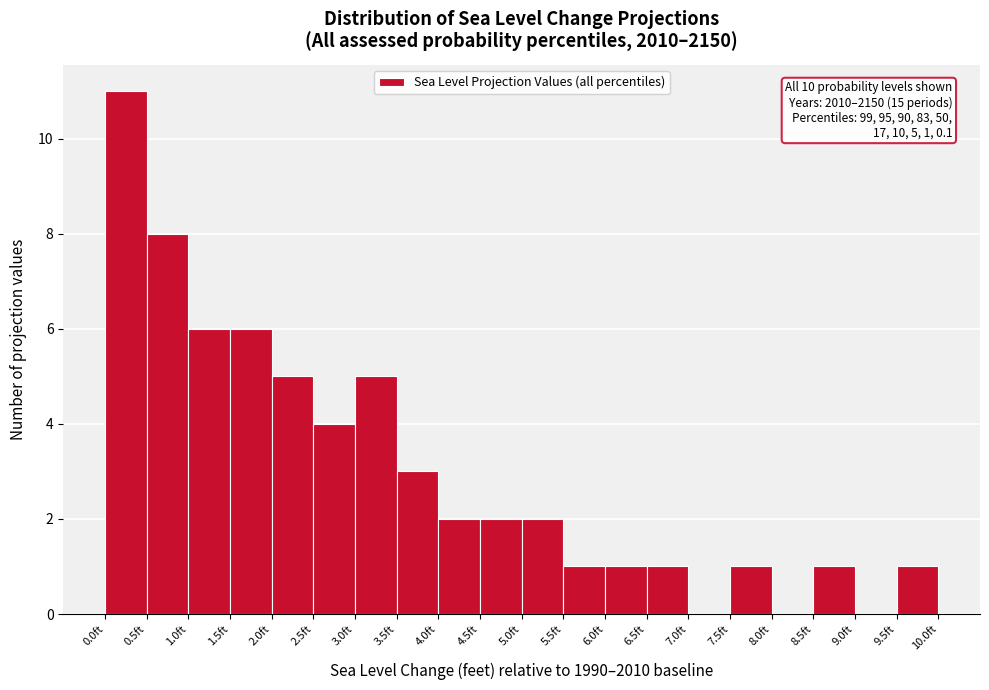

Over which range of the x-axis is the bar tallest?

0.0 to 0.5